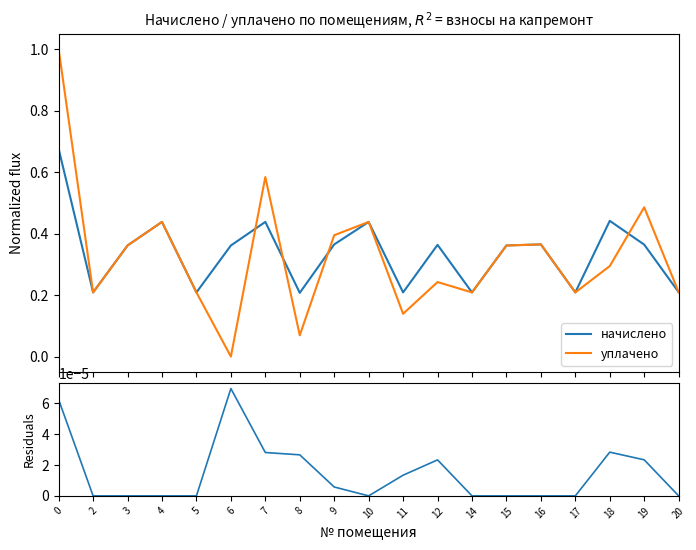

How many lines are shown in the chart?

3